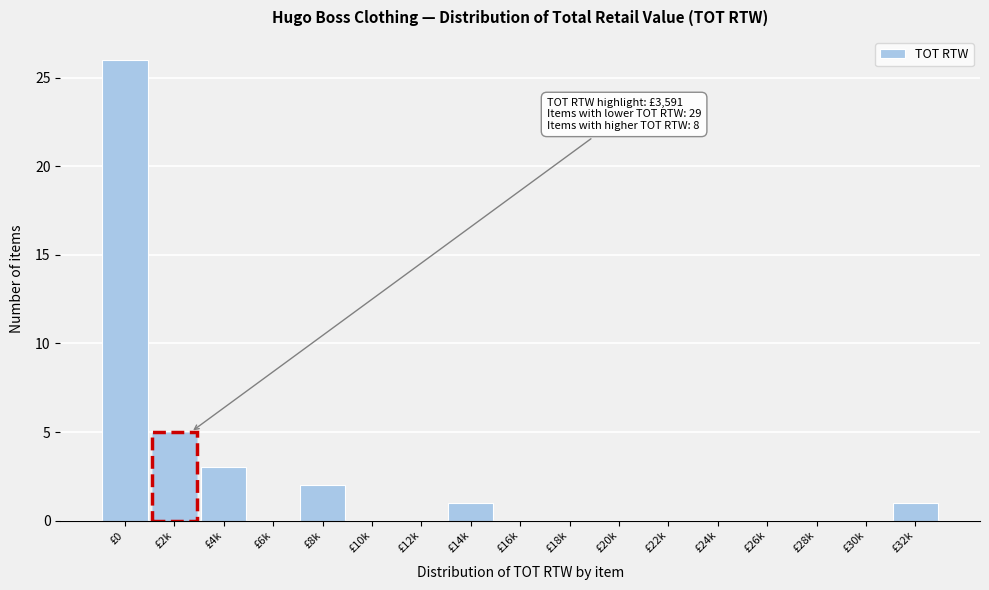

Reading right to left, list all the values displayed in this chart.

£32k=1	£30k=0	£28k=0	£26k=0	£24k=0	£22k=0	£20k=0	£18k=0	£16k=0	£14k=1	£12k=0	£10k=0	£8k=2	£6k=0	£4k=3	£2k=5	£0=26